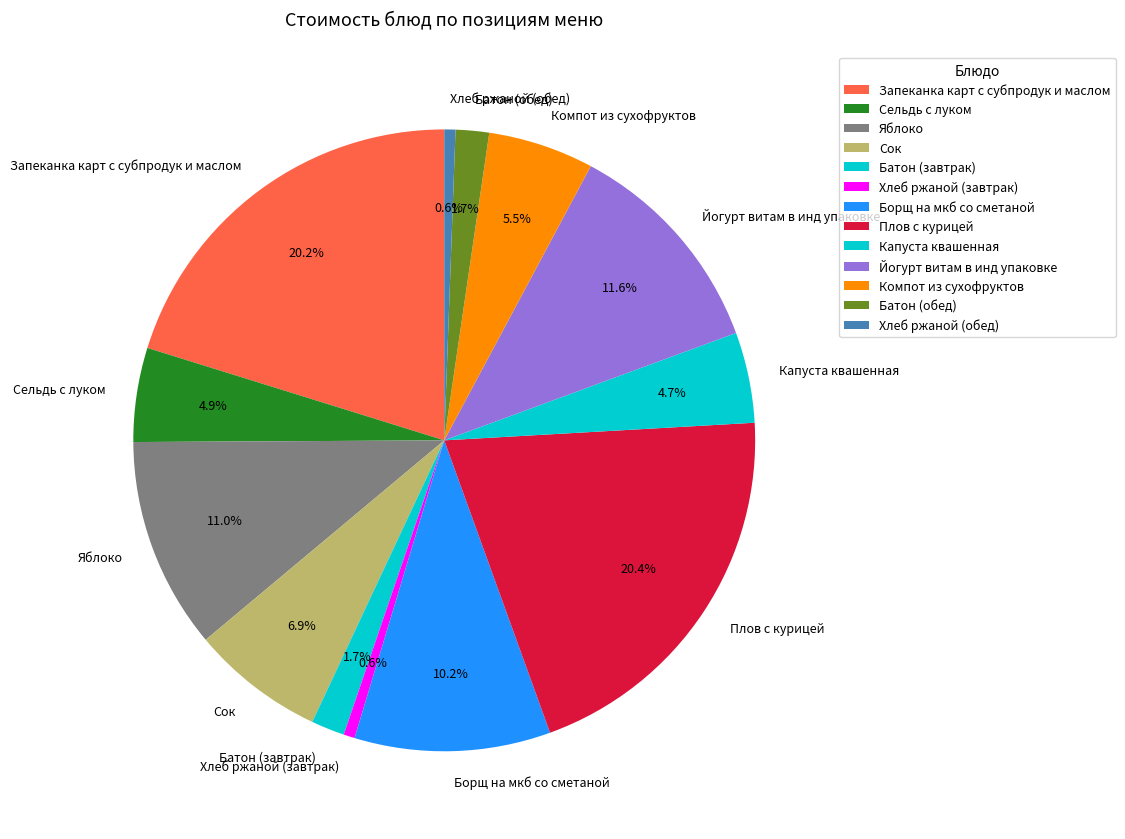

Is there a majority slice in this chart?

No